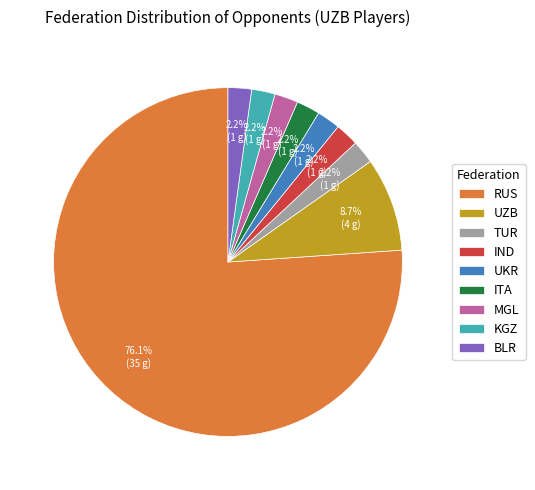

Which category accounts for the majority?

RUS